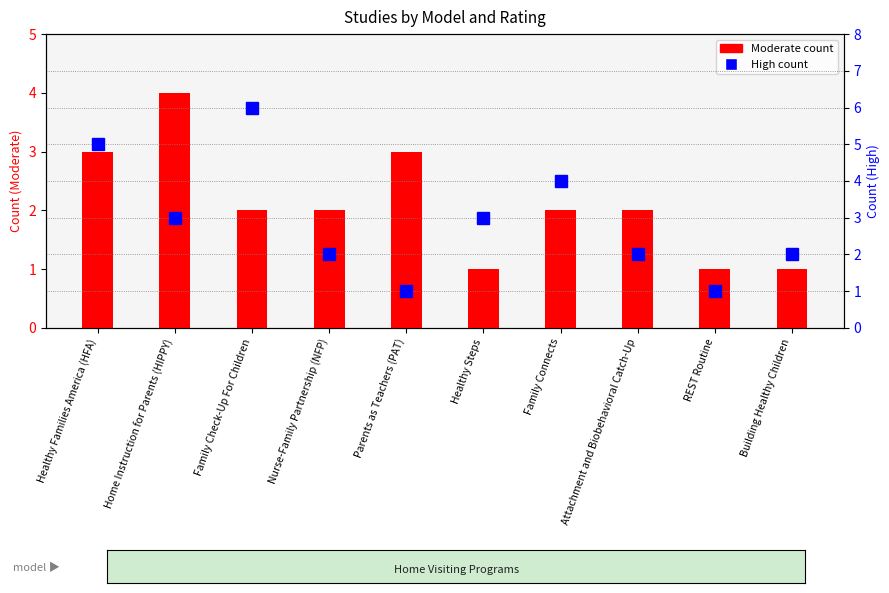

What is the difference between the Moderate count values at Attachment and Biobehavioral Catch-Up and REST Routine?

1